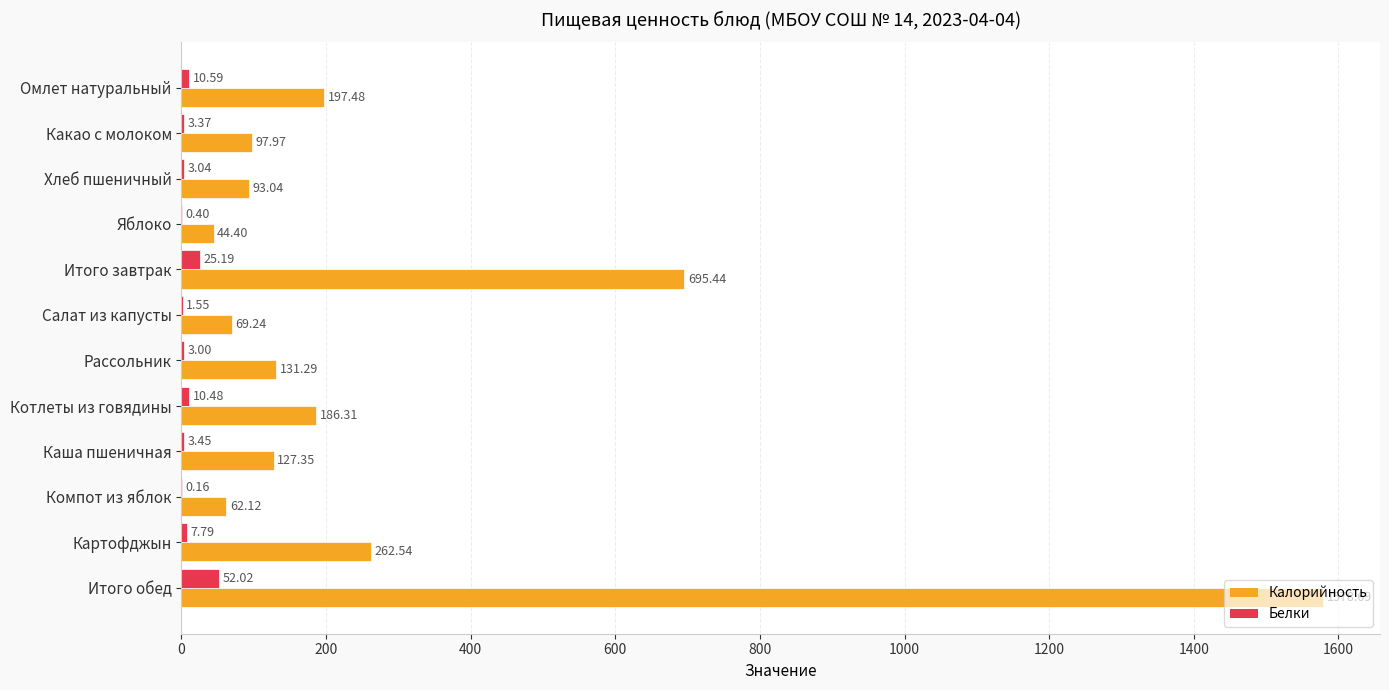

What is the sum of all Калорийность values?

3545.9